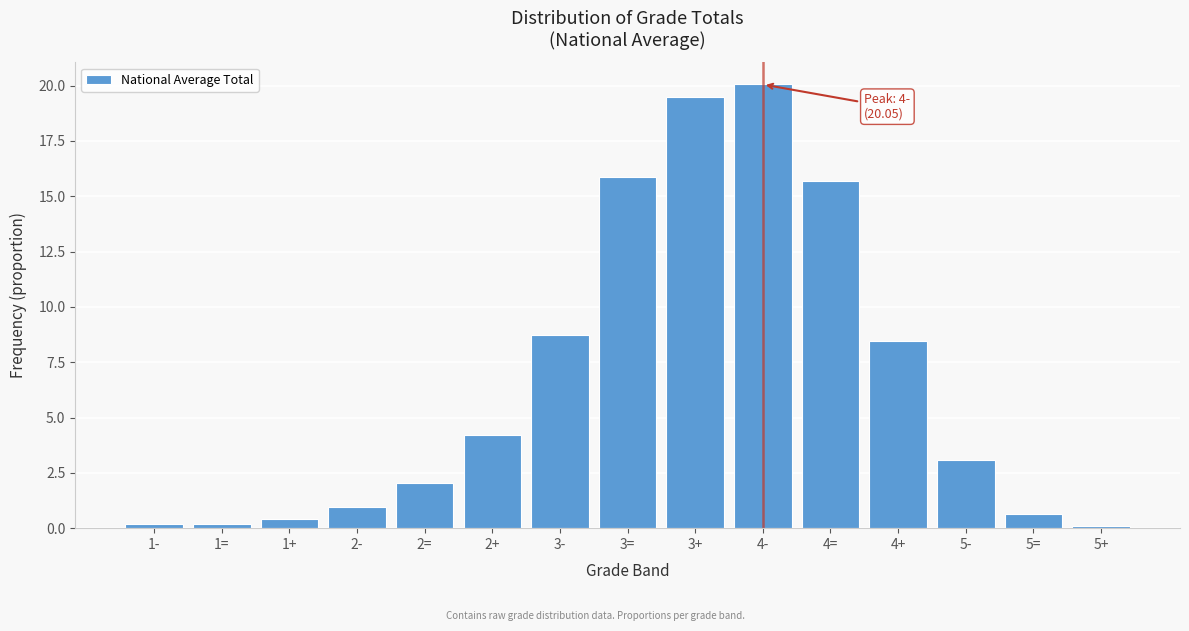

Is it true that the value at 3+ is 19.5?

True